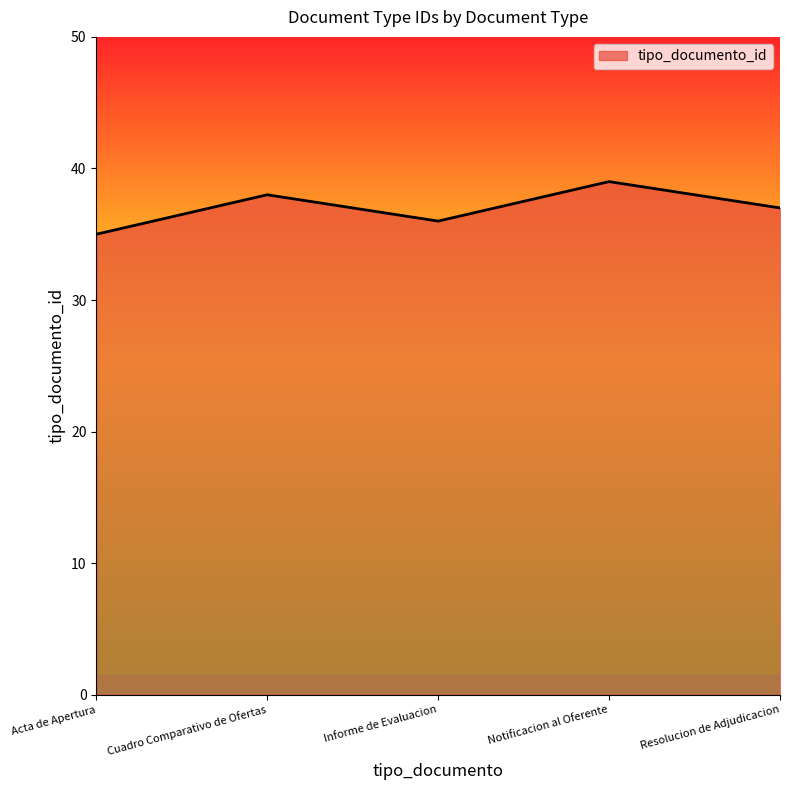

List the labels in order of value, largest first.

Notificacion al Oferente, Cuadro Comparativo de Ofertas, Resolucion de Adjudicacion, Informe de Evaluacion, Acta de Apertura